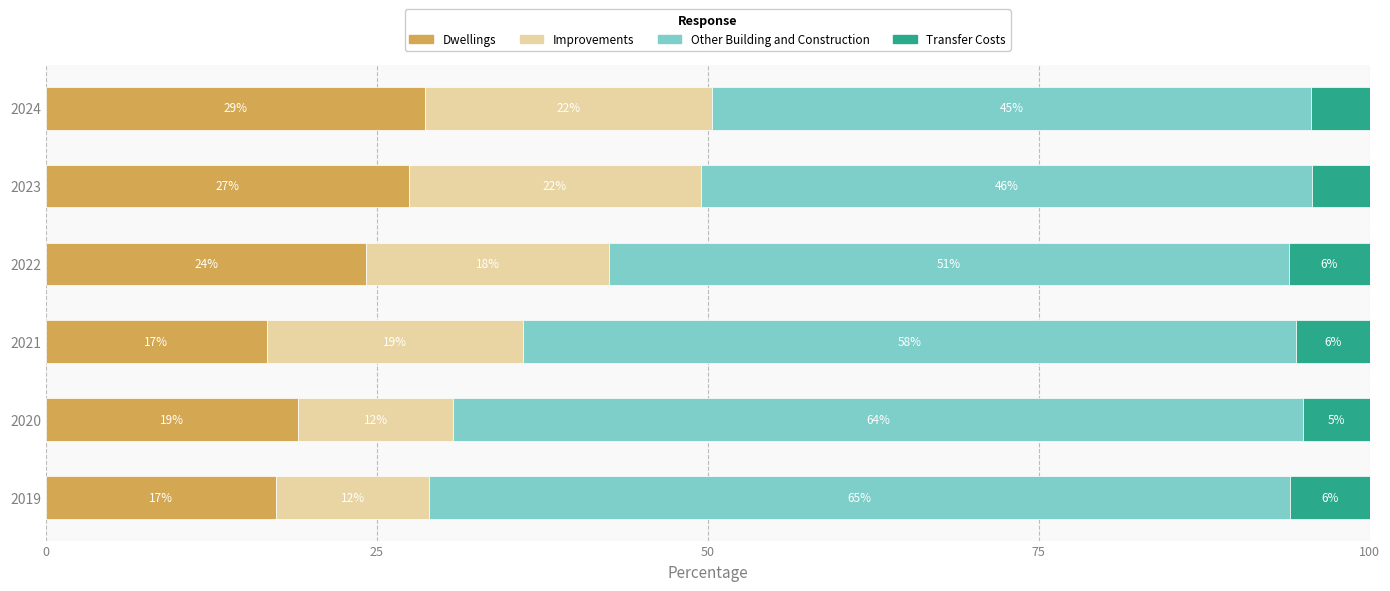

Which category has the highest value in the Dwellings series?

2024